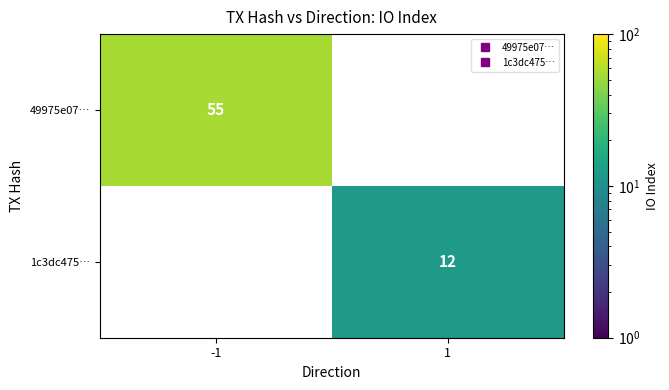

The 1c3dc475… series shows 12.0 at 1. True or false?

True